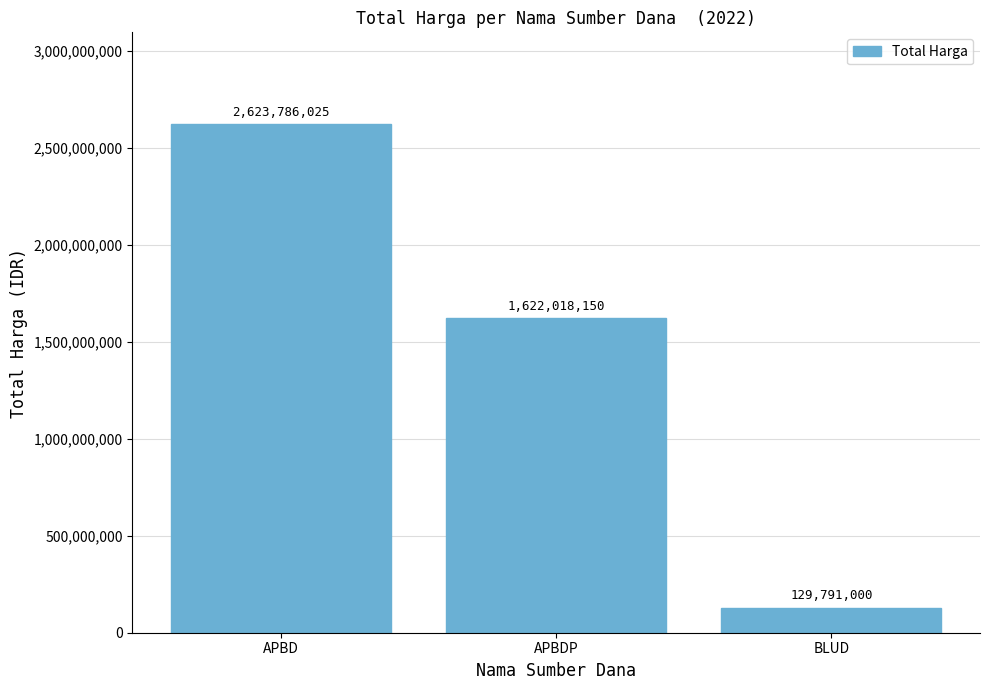

Rank the categories by value from lowest to highest.

BLUD, APBDP, APBD